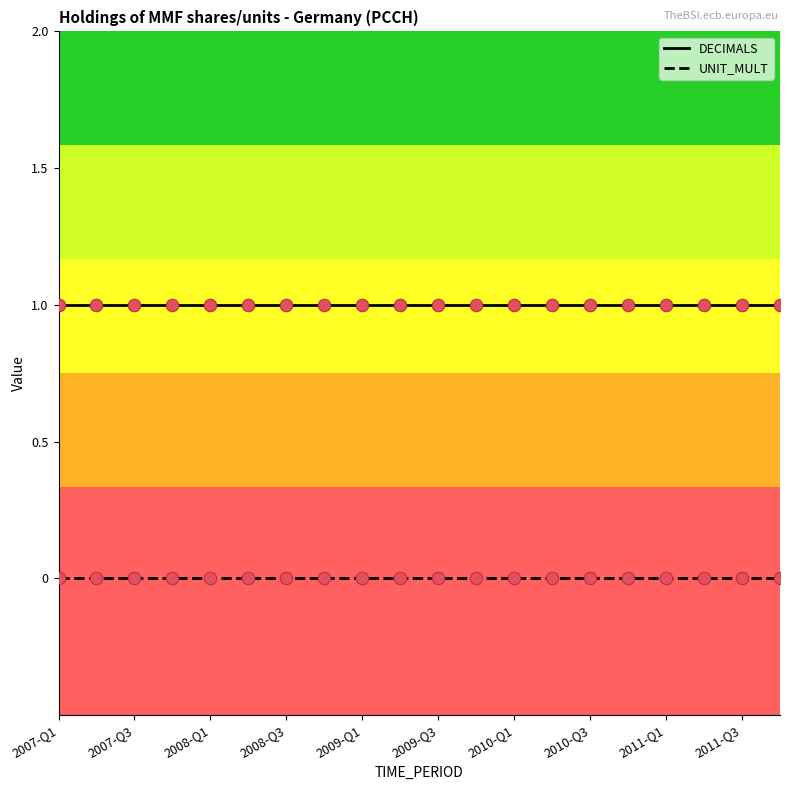

Which series has the largest total across all categories?

DECIMALS